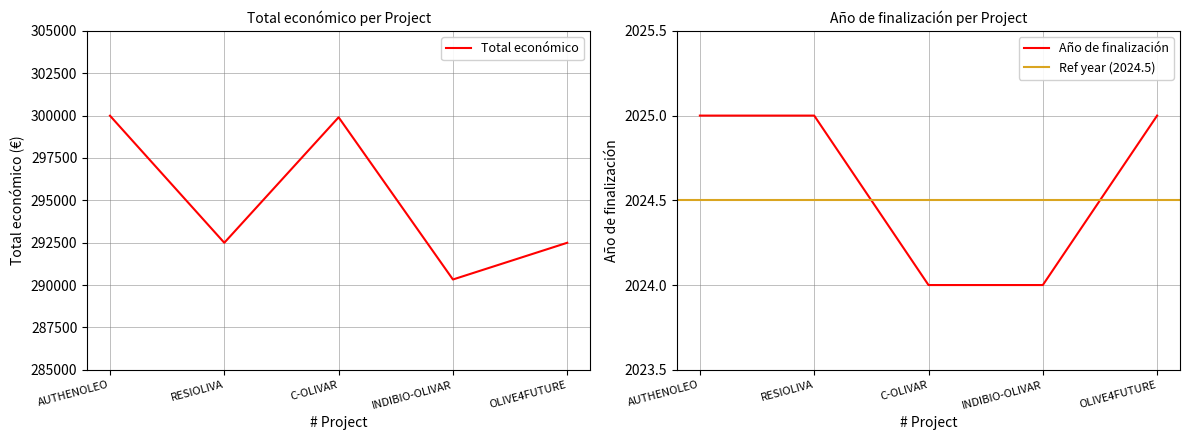

How many values in the Total económico series exceed 292495?

2